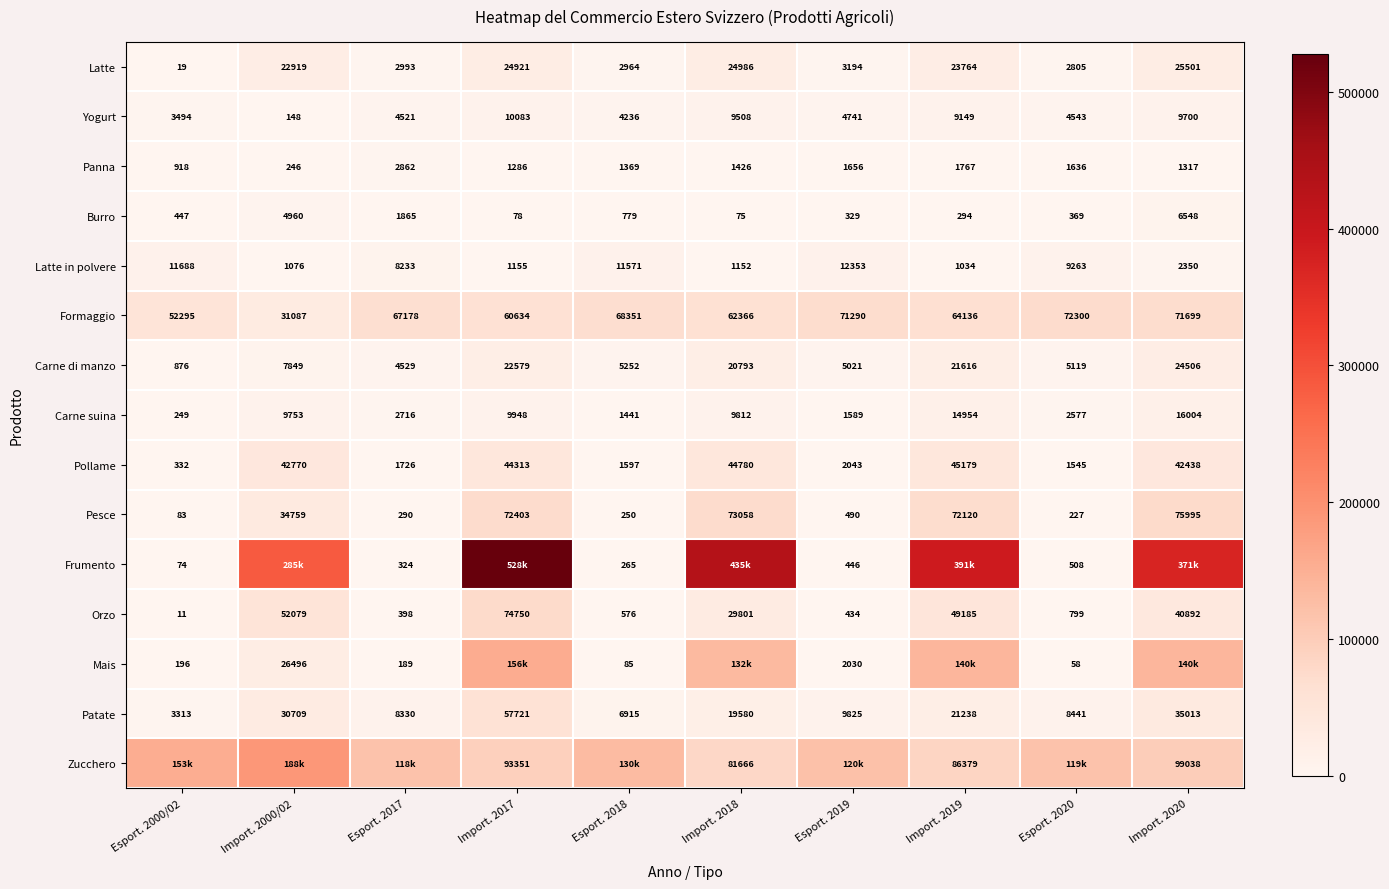

Which series changed the most between Esport. 2018 and Esport. 2020?

Zucchero